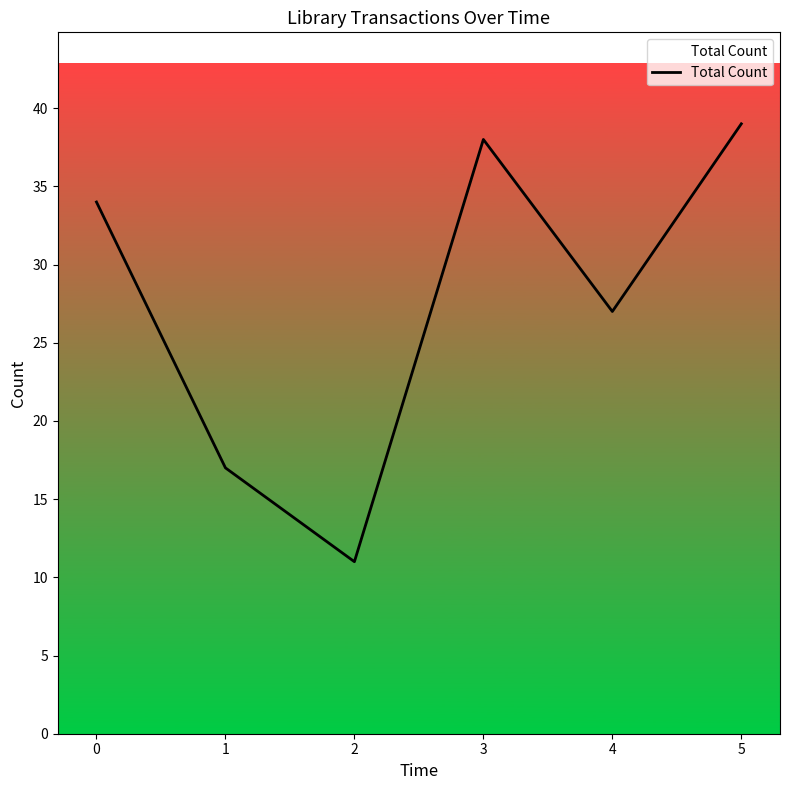

What is the approximate value at 3, to the nearest 10?

40